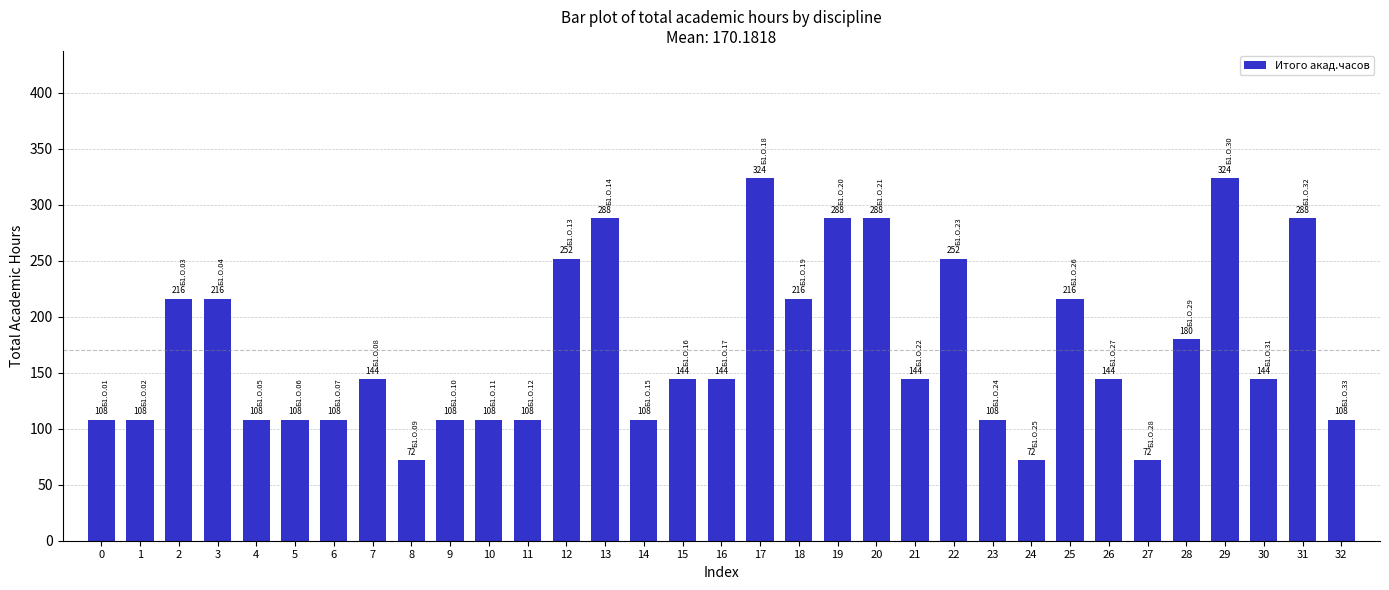

Is it true that the value at 4 is 165?

False